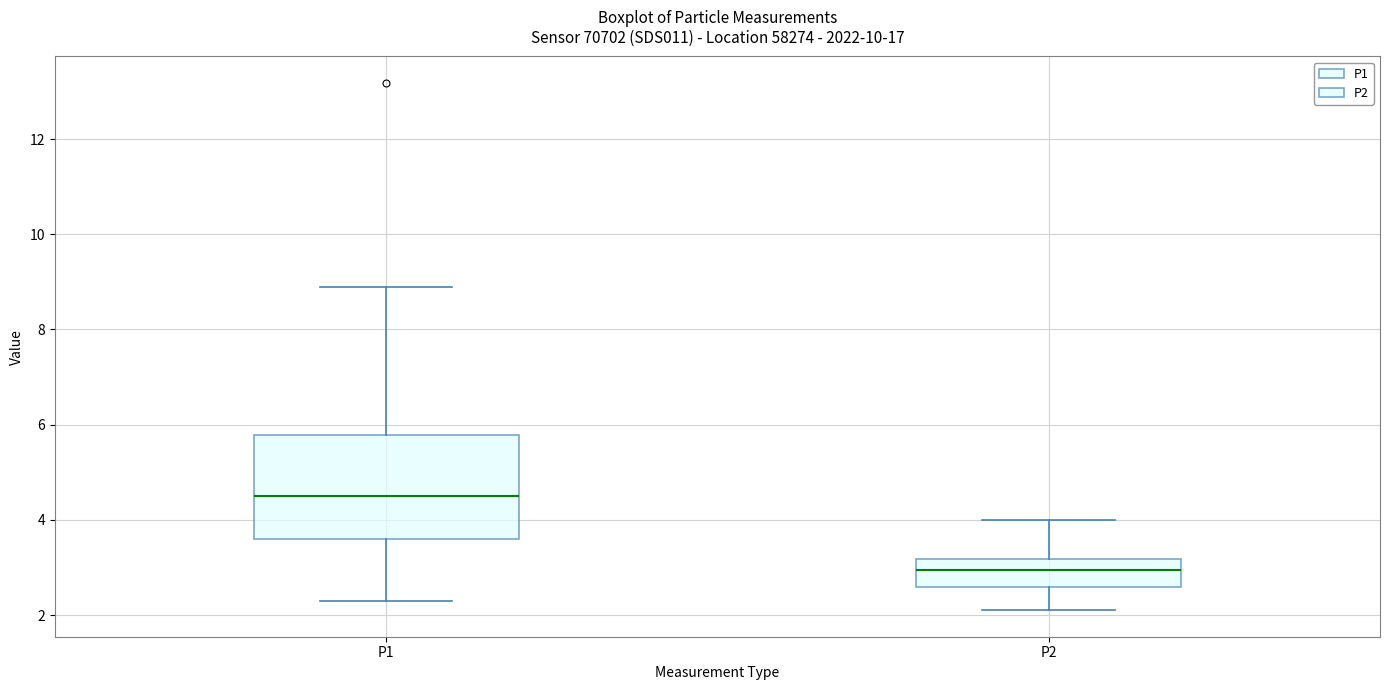

Reading left to right, read every box against the y-axis: the position of its median line, the range the box covers, and the ends of its whiskers. The values are not printed on the chart, so give them approximately, as read against the axis.

P1: median 4.6, box 3.6 to 5.8, whiskers 2.4 to 9.0
P2: median 3.0, box 2.6 to 3.2, whiskers 2.2 to 4.0